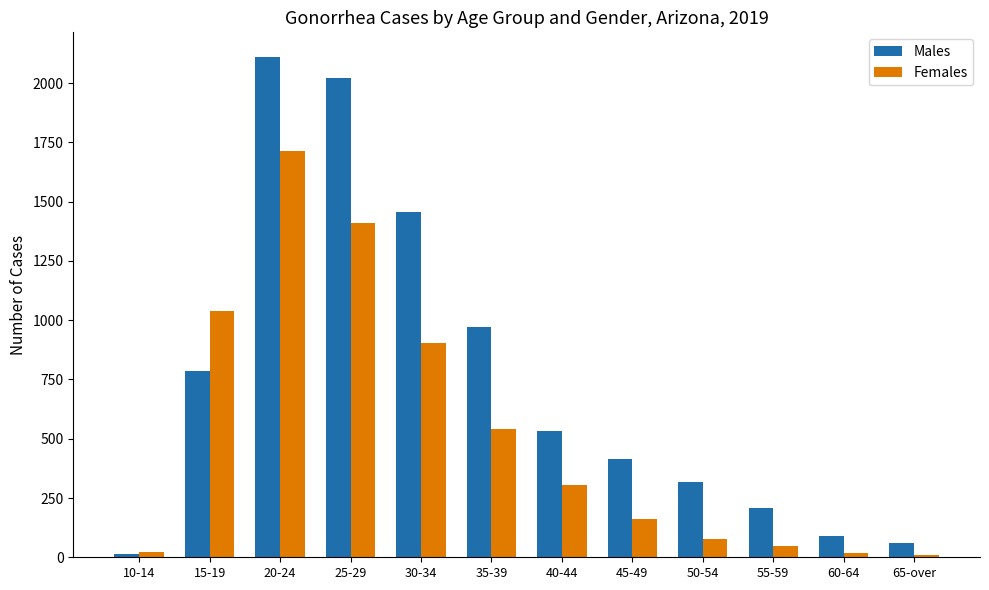

What are all the series names shown in the legend?

Males, Females